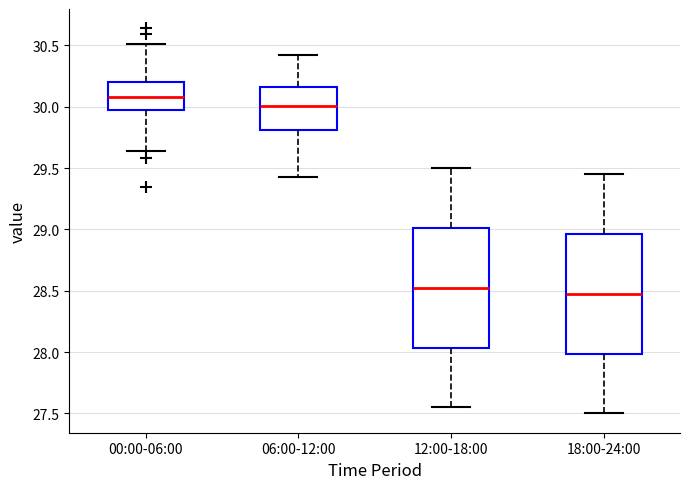

Where does the lower whisker of the box for 06:00-12:00 end on the y-axis? The values are not printed on the chart, so give them approximately, as read against the axis.

29.45